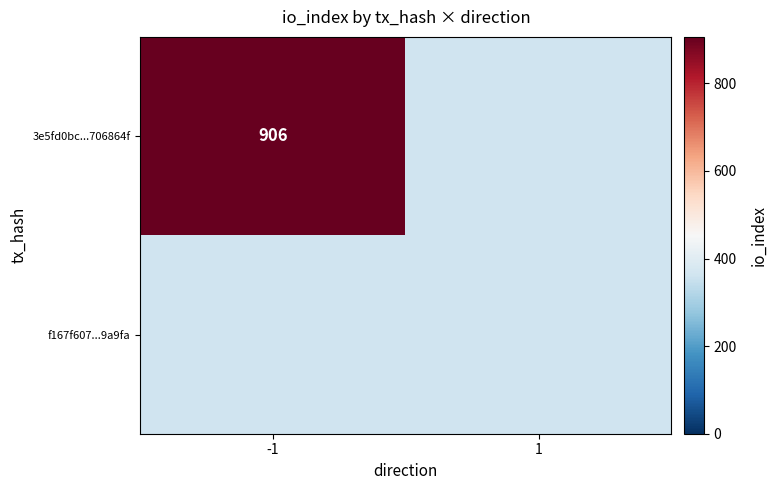

True or false: 3e5fd0bc...706864f has a value of 906 at -1.

True